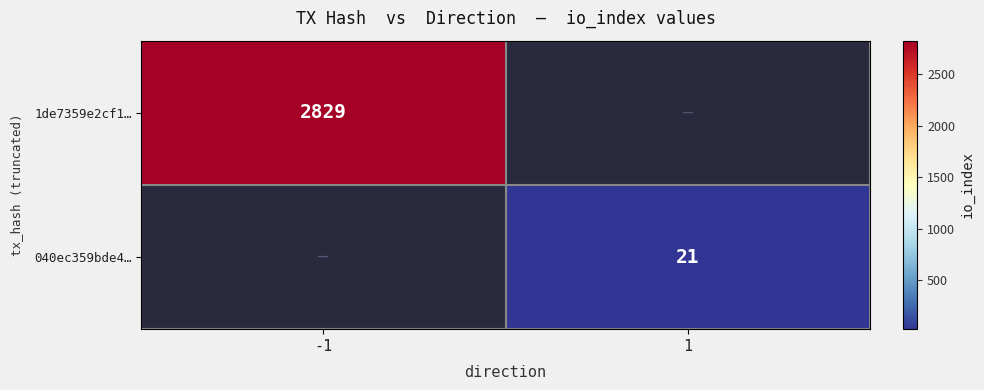

At how many categories does at least one series exceed 947?

1